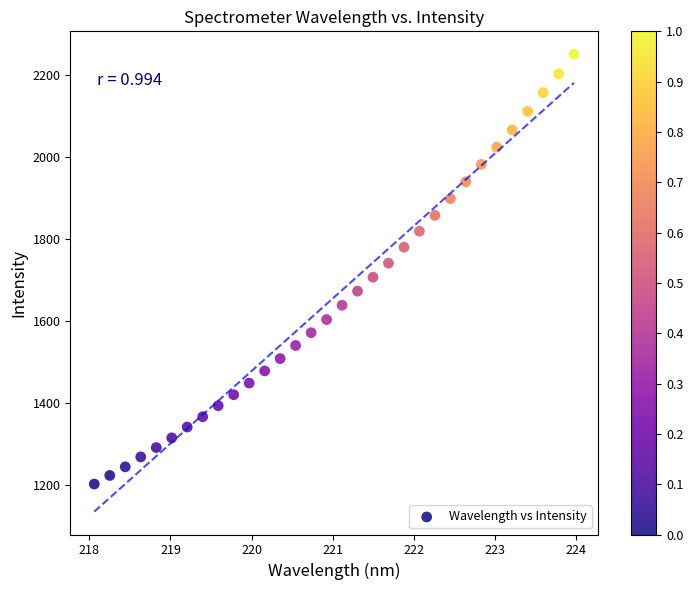

What is the range of Y values (max minus min)?

1048.3